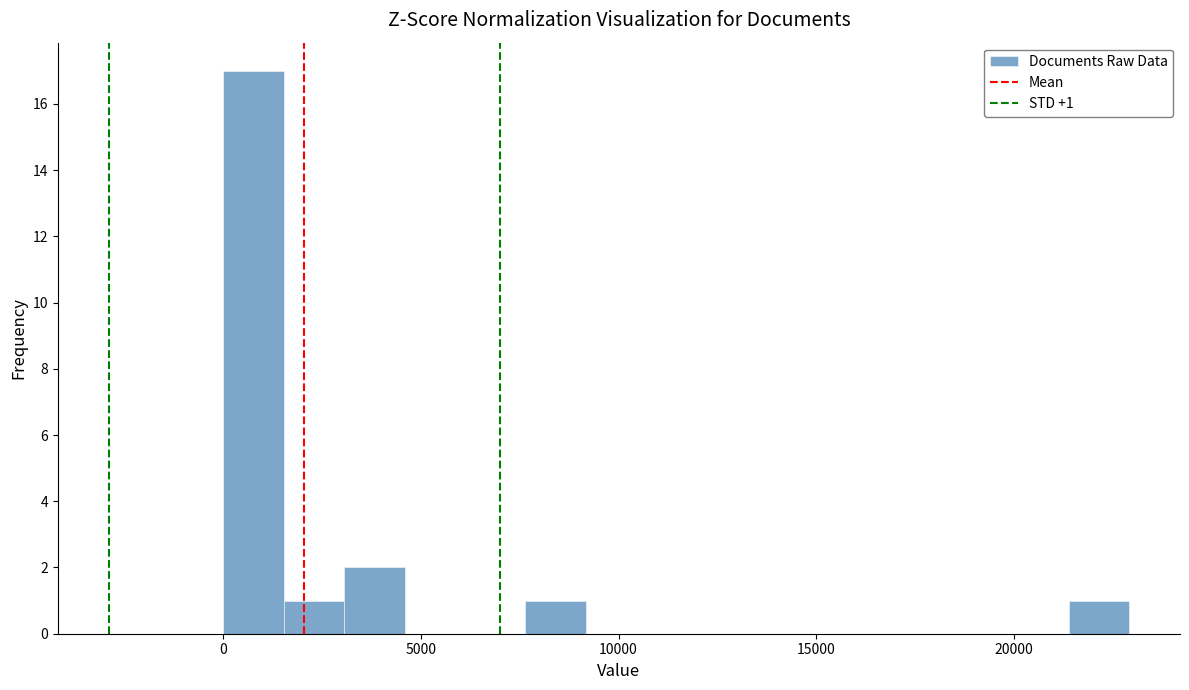

Around what value on the x-axis is the tallest bar? Give the approximate position of its centre, as read against the axis.

1000